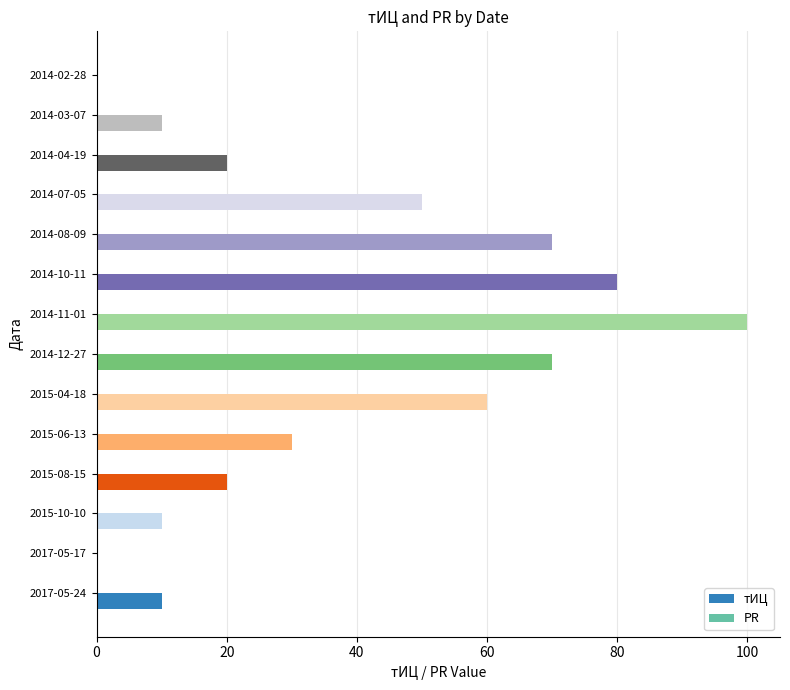

The value at 2015-08-15 is 20. True or false?

True